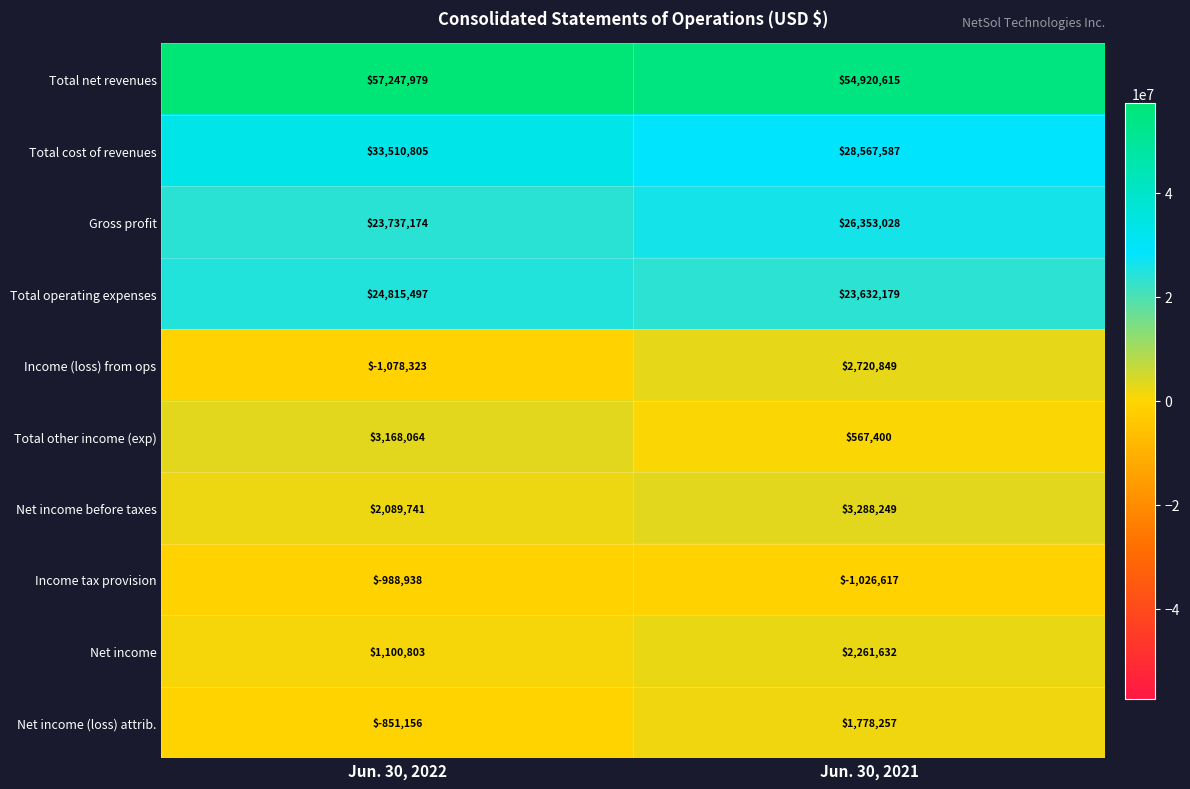

At which category is the sum across all series the highest?

Jun. 30, 2021